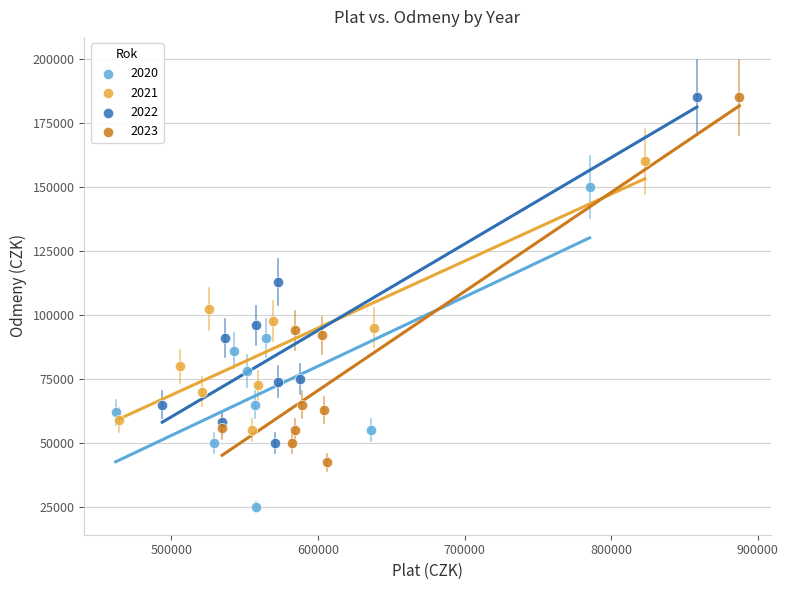

Which series contains the lowest Y value?

2020